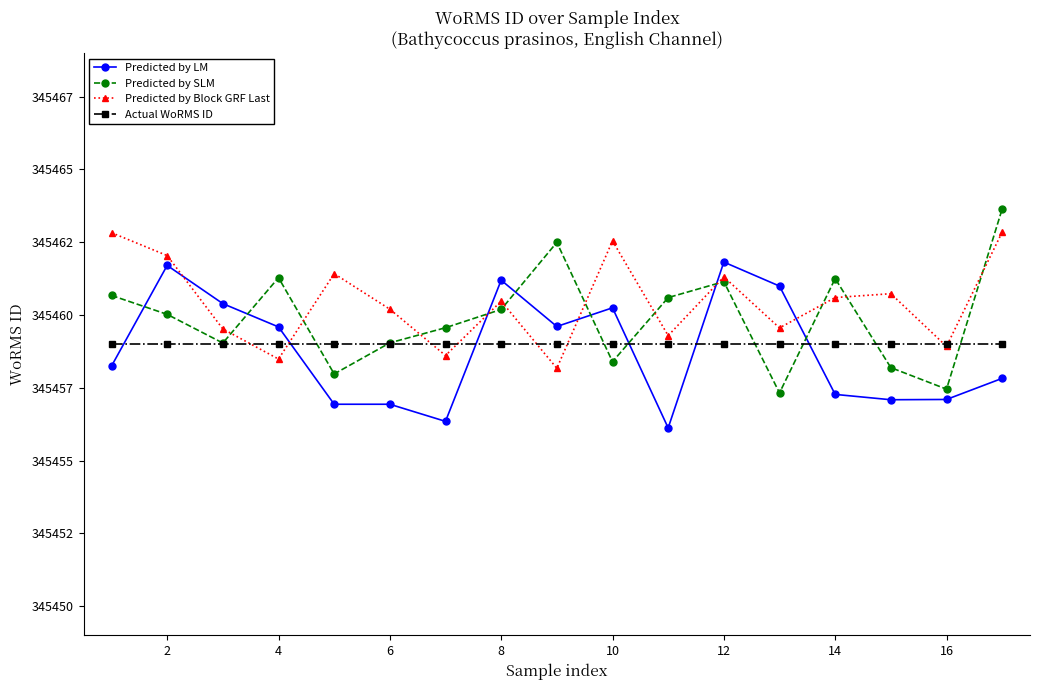

Is this an area chart (filled region under the line)?

No